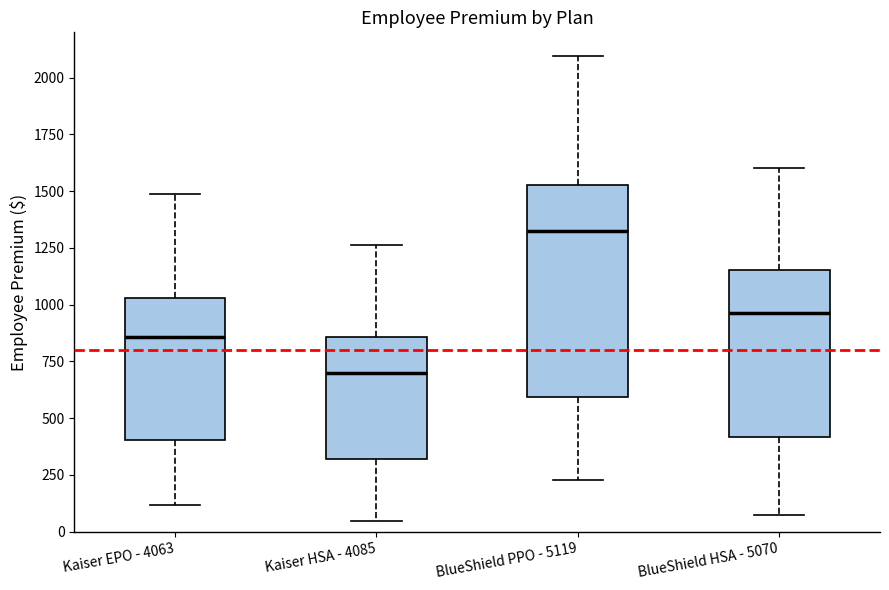

Reading left to right, transcribe this box plot: for each box, give where its median line is, the range the box spans, and where its two whiskers end, as read against the y-axis. The values are not printed on the chart, so give them approximately, as read against the axis.

Kaiser EPO - 4063: median 850, box 400 to 1050, whiskers 100 to 1500
Kaiser HSA - 4085: median 700, box 300 to 850, whiskers 50 to 1250
BlueShield PPO - 5119: median 1300, box 600 to 1550, whiskers 250 to 2100
BlueShield HSA - 5070: median 950, box 400 to 1150, whiskers 50 to 1600